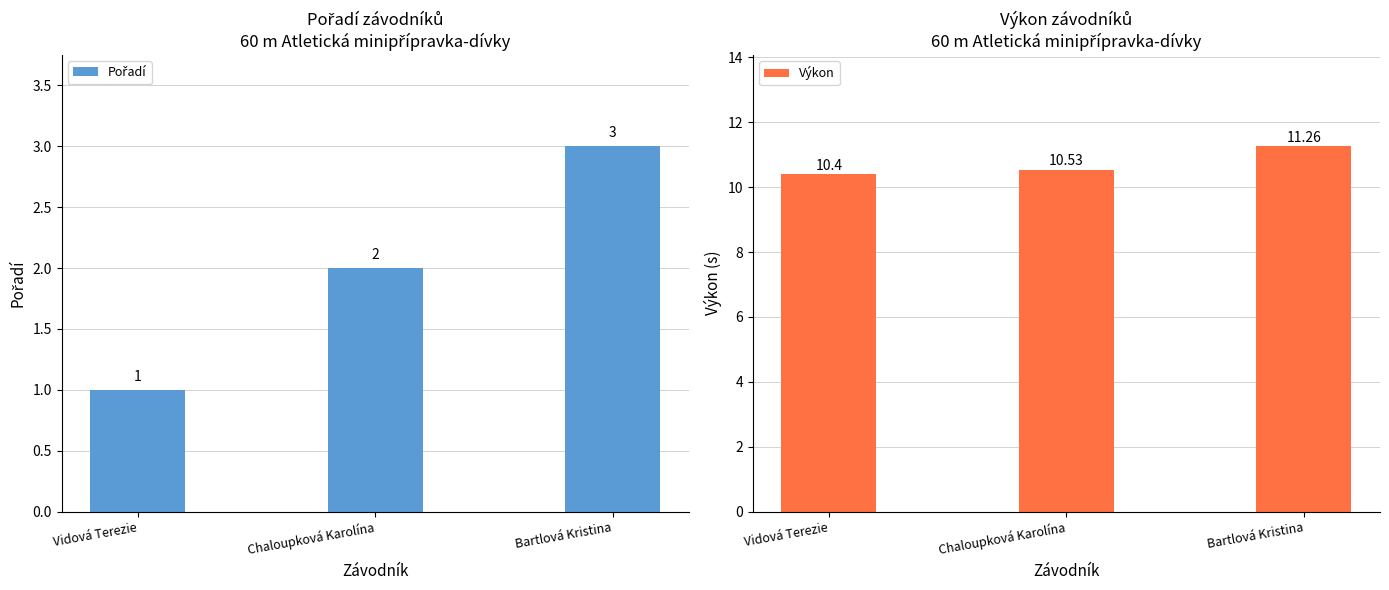

Which series has the largest range (max minus min)?

Pořadí